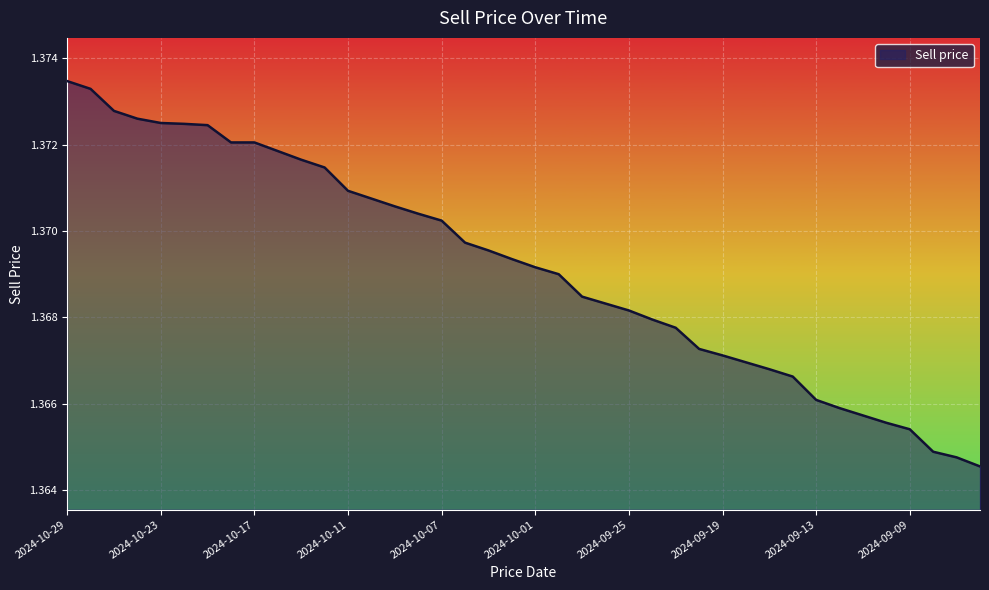

List the labels in order of value, largest first.

2024-10-29, 2024-10-28, 2024-10-25, 2024-10-24, 2024-10-23, 2024-10-22, 2024-10-21, 2024-10-18, 2024-10-17, 2024-10-16, 2024-10-15, 2024-10-14, 2024-10-11, 2024-10-10, 2024-10-09, 2024-10-08, 2024-10-07, 2024-10-04, 2024-10-03, 2024-10-02, 2024-10-01, 2024-09-30, 2024-09-27, 2024-09-26, 2024-09-25, 2024-09-24, 2024-09-23, 2024-09-20, 2024-09-19, 2024-09-18, 2024-09-17, 2024-09-16, 2024-09-13, 2024-09-12, 2024-09-11, 2024-09-10, 2024-09-09, 2024-09-06, 2024-09-05, 2024-09-04